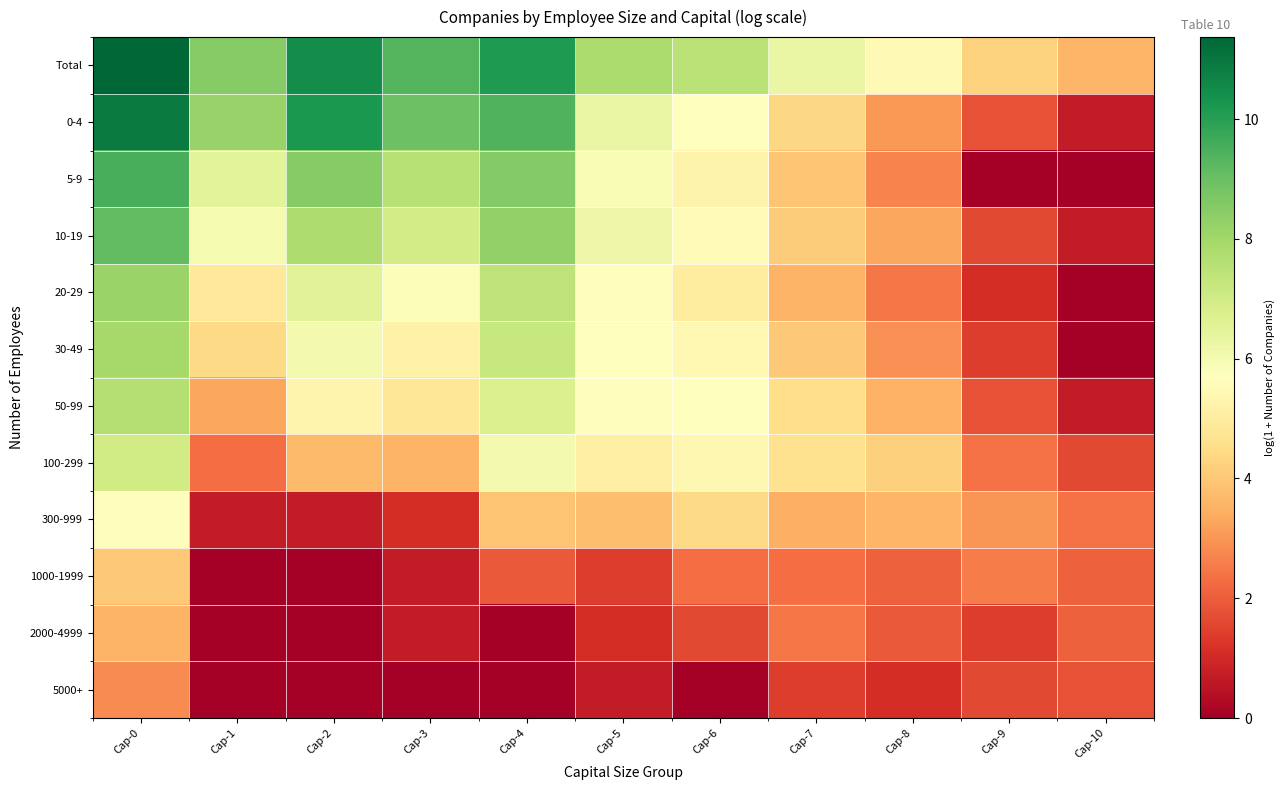

Reading left to right, transcribe all the data shown in this chart.

Total: Cap-0=11.4	Cap-1=8.5	Cap-2=10.5	Cap-3=9.3	Cap-4=10.1	Cap-5=7.8	Cap-6=7.5	Cap-7=6.3	Cap-8=5.5	Cap-9=4.2	Cap-10=3.6
0-4: Cap-0=10.9	Cap-1=8.2	Cap-2=10.2	Cap-3=9.0	Cap-4=9.4	Cap-5=6.3	Cap-6=5.7	Cap-7=4.4	Cap-8=3.0	Cap-9=1.8	Cap-10=0.7
5-9: Cap-0=9.5	Cap-1=6.5	Cap-2=8.5	Cap-3=7.6	Cap-4=8.5	Cap-5=5.9	Cap-6=5.3	Cap-7=3.9	Cap-8=2.7	Cap-9=0.0	Cap-10=0.0
10-19: Cap-0=9.1	Cap-1=6.0	Cap-2=7.7	Cap-3=6.9	Cap-4=8.3	Cap-5=6.2	Cap-6=5.6	Cap-7=4.1	Cap-8=3.3	Cap-9=1.6	Cap-10=0.7
20-29: Cap-0=8.2	Cap-1=4.9	Cap-2=6.6	Cap-3=5.8	Cap-4=7.4	Cap-5=5.6	Cap-6=5.0	Cap-7=3.6	Cap-8=2.5	Cap-9=1.1	Cap-10=0.0
30-49: Cap-0=7.9	Cap-1=4.4	Cap-2=6.0	Cap-3=5.2	Cap-4=7.2	Cap-5=5.7	Cap-6=5.5	Cap-7=4.0	Cap-8=2.9	Cap-9=1.4	Cap-10=0.0
50-99: Cap-0=7.6	Cap-1=3.3	Cap-2=5.3	Cap-3=4.8	Cap-4=6.7	Cap-5=5.6	Cap-6=5.7	Cap-7=4.6	Cap-8=3.5	Cap-9=1.8	Cap-10=0.7
100-299: Cap-0=7.0	Cap-1=2.3	Cap-2=3.7	Cap-3=3.6	Cap-4=6.0	Cap-5=5.1	Cap-6=5.4	Cap-7=4.6	Cap-8=4.2	Cap-9=2.4	Cap-10=1.6
300-999: Cap-0=5.6	Cap-1=0.7	Cap-2=0.7	Cap-3=1.1	Cap-4=3.9	Cap-5=3.8	Cap-6=4.4	Cap-7=3.5	Cap-8=3.6	Cap-9=3.0	Cap-10=2.4
1000-1999: Cap-0=4.0	Cap-1=0.0	Cap-2=0.0	Cap-3=0.7	Cap-4=1.9	Cap-5=1.4	Cap-6=2.3	Cap-7=2.3	Cap-8=2.1	Cap-9=2.6	Cap-10=2.1
2000-4999: Cap-0=3.6	Cap-1=0.0	Cap-2=0.0	Cap-3=0.7	Cap-4=0.0	Cap-5=1.1	Cap-6=1.6	Cap-7=2.5	Cap-8=1.9	Cap-9=1.4	Cap-10=2.1
5000+: Cap-0=2.8	Cap-1=0.0	Cap-2=0.0	Cap-3=0.0	Cap-4=0.0	Cap-5=0.7	Cap-6=0.0	Cap-7=1.4	Cap-8=1.1	Cap-9=1.6	Cap-10=1.8